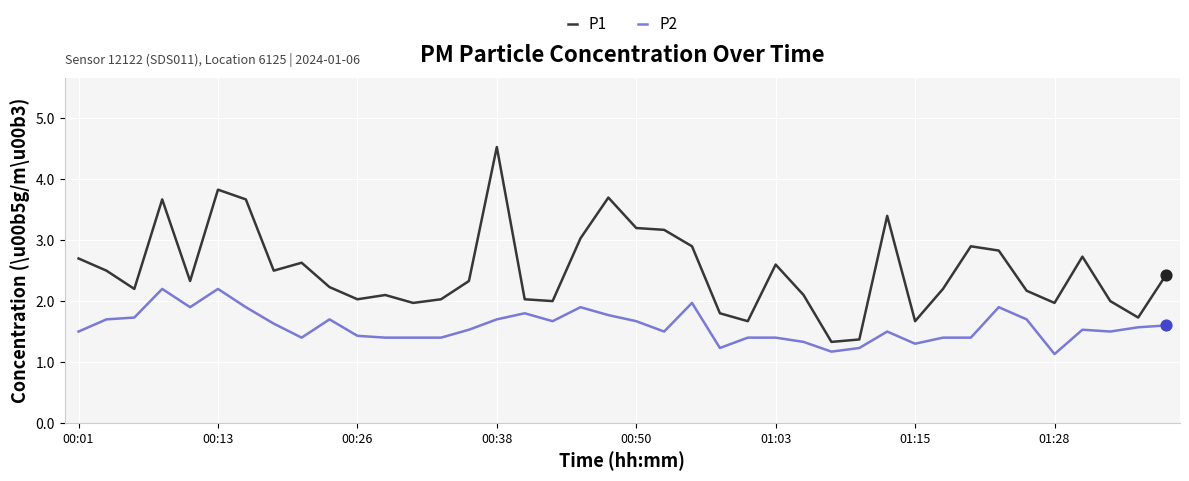

Which series has the largest total across all categories?

P1